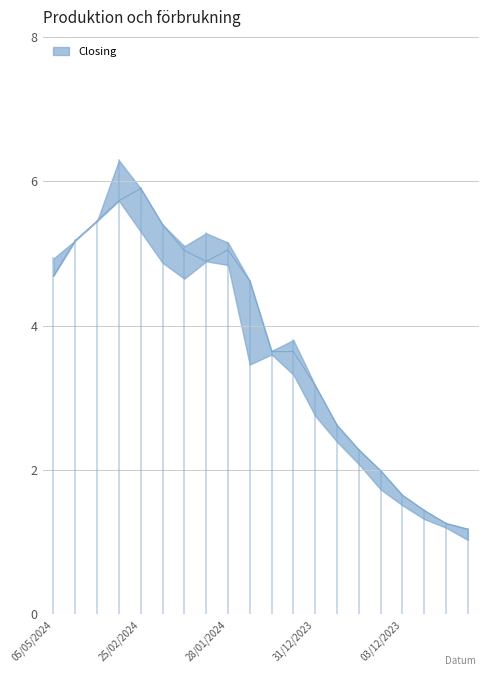

What is the value of the Closing point at the 3rd from the left?

5.5